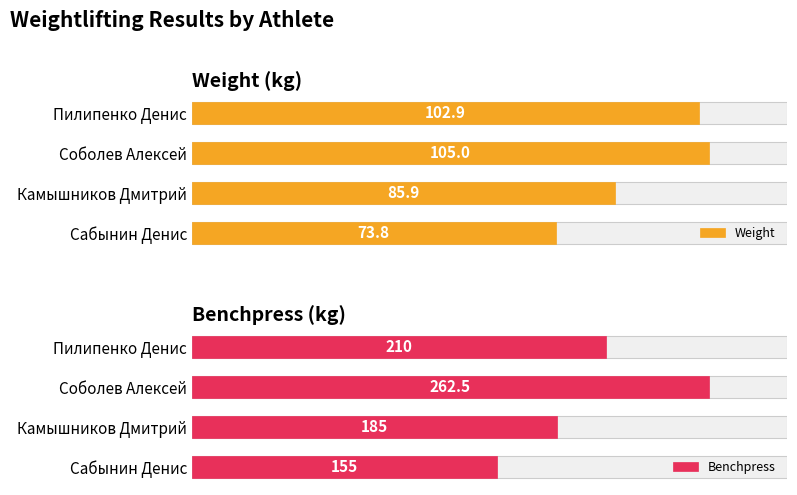

Reading left to right, extract all data points from this chart.

Weight: 73.8	85.9	105.0	102.9
Benchpress: 155.0	185.0	262.5	210.0